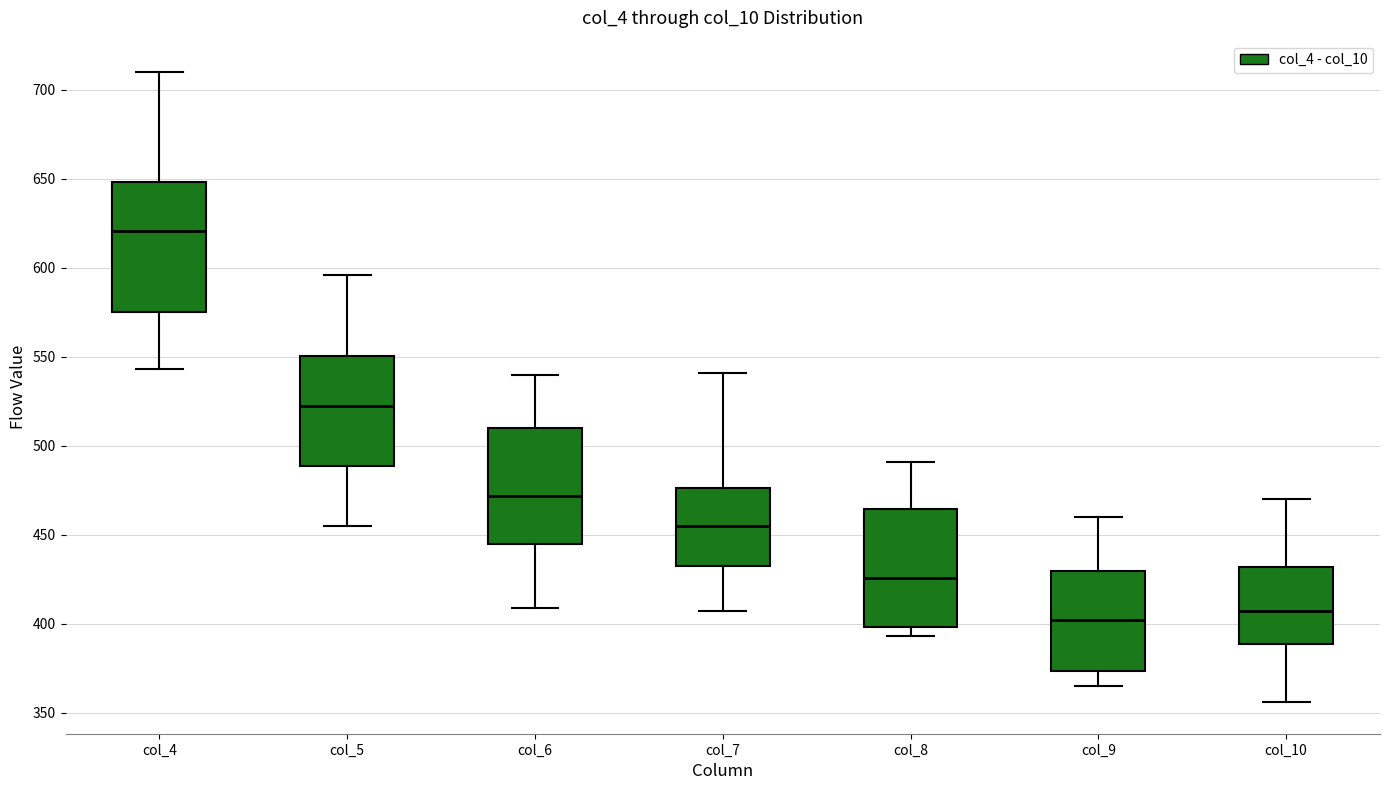

Where does the median line of the box for col_4 sit on the y-axis? The values are not printed on the chart, so give them approximately, as read against the axis.

620